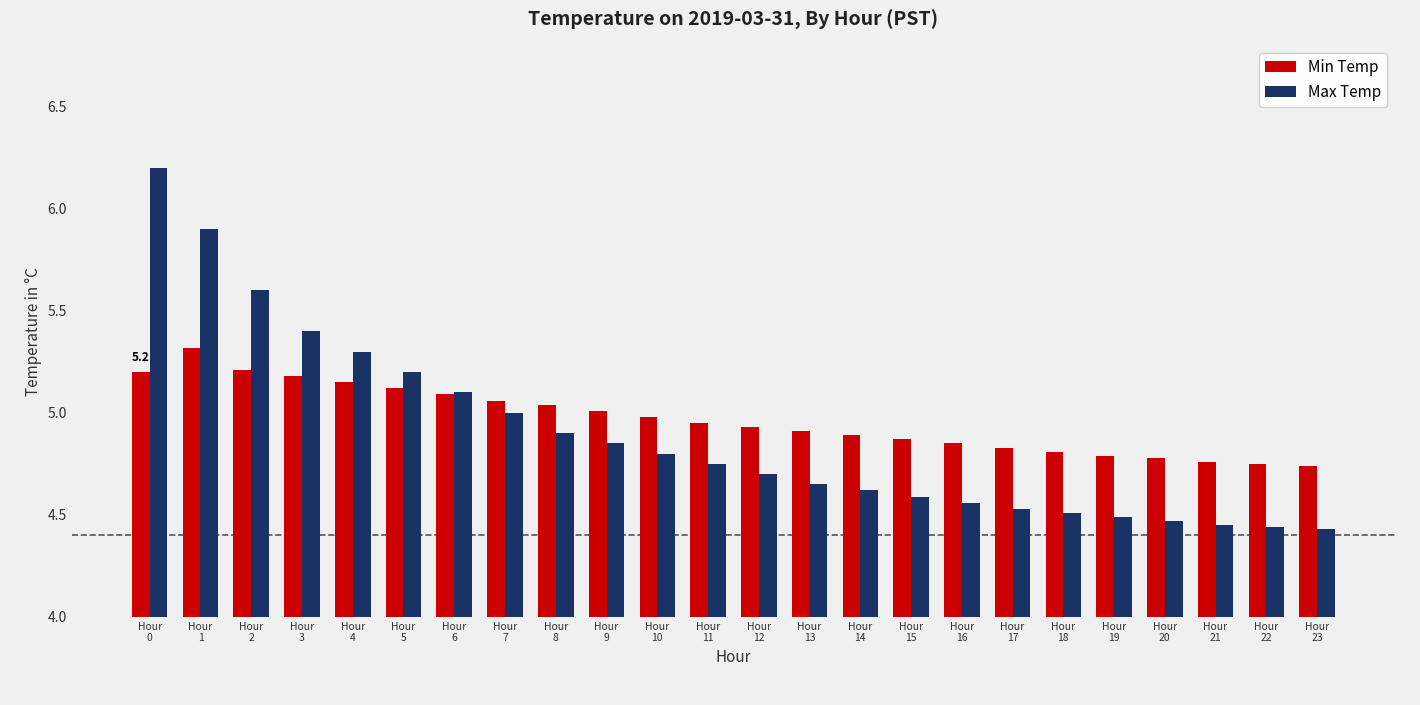

What is the maximum value shown in the chart?

6.2